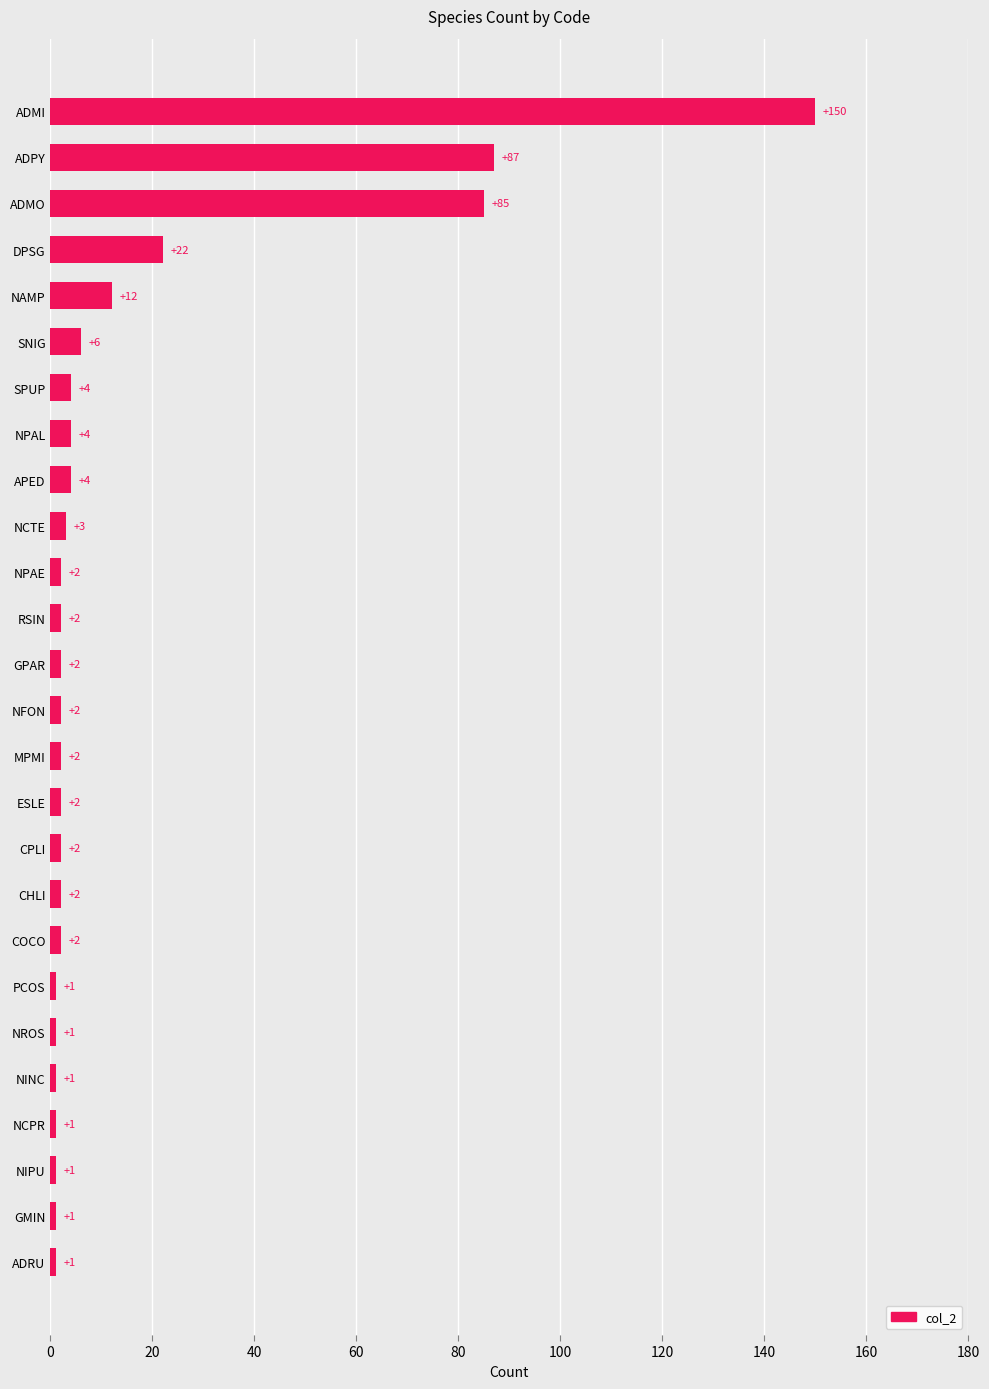

Is it true that the value at PCOS is 1?

True